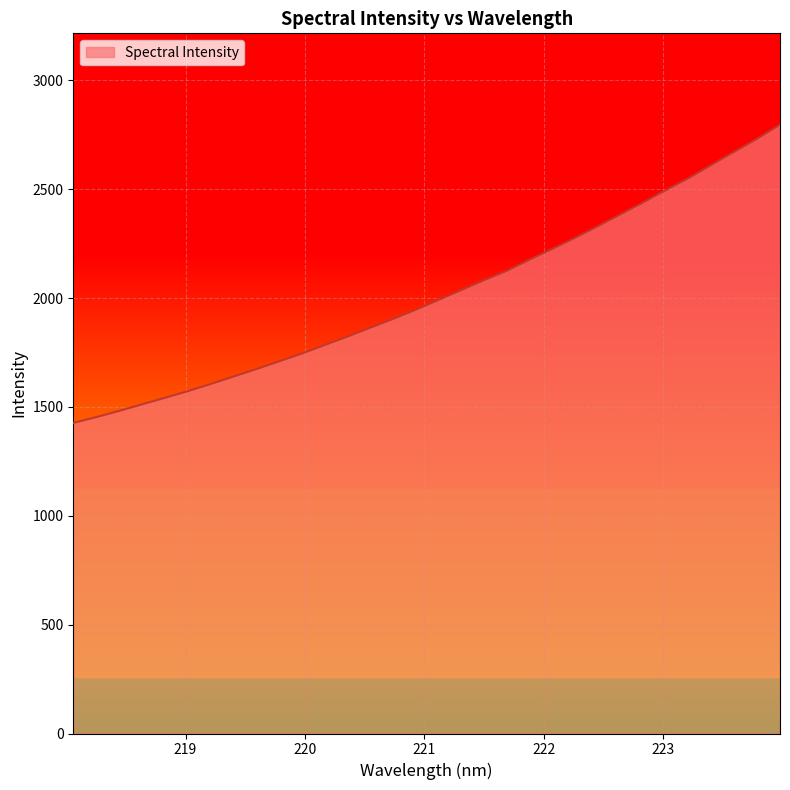

What is the maximum value shown in the chart?

2796.6